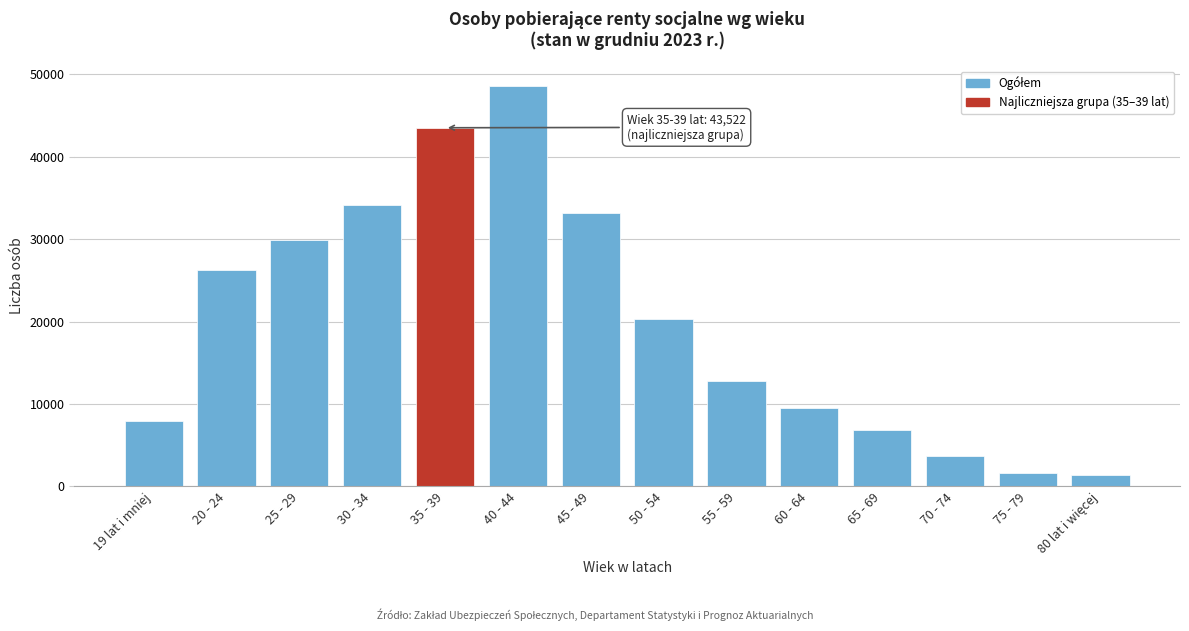

Reading left to right, transcribe all the data shown in this chart.

7935	26256	29909	34201	43522	48626	33221	20334	12737	9482	6896	3741	1675	1347